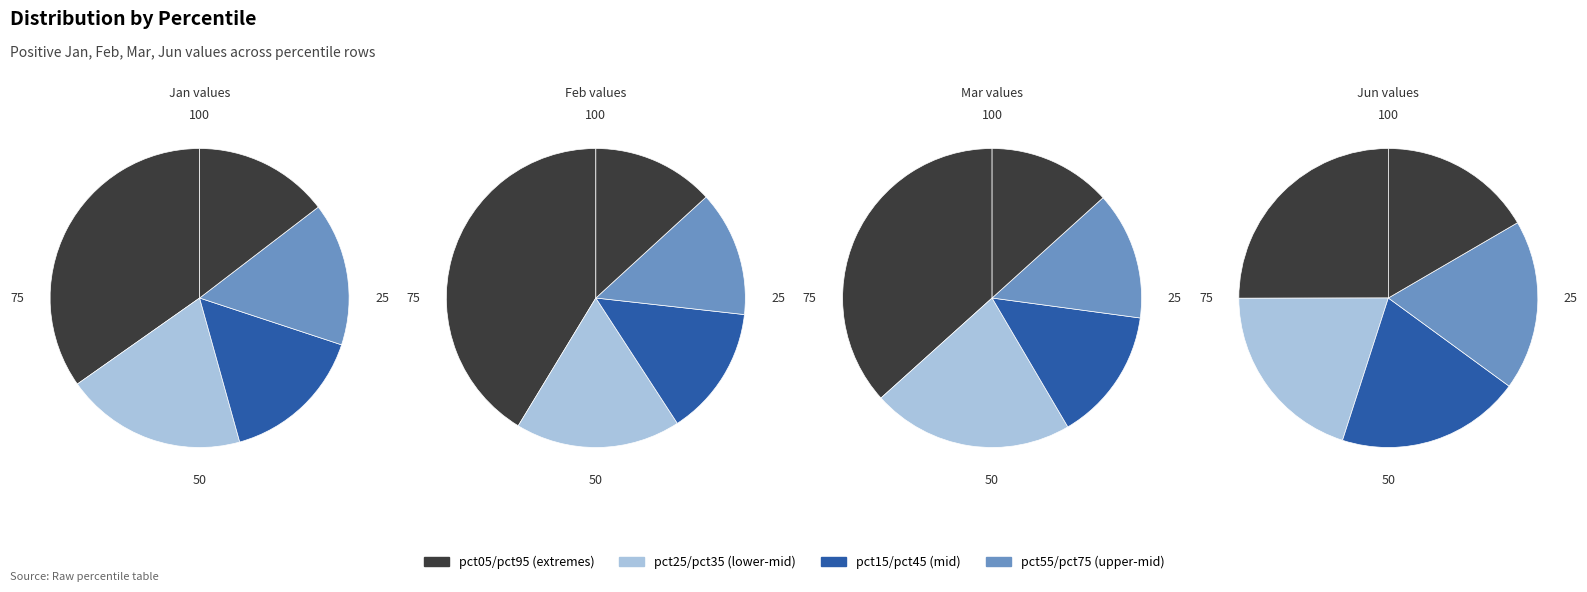

Combined, do pct65 and pct75 account for over 50%?

No